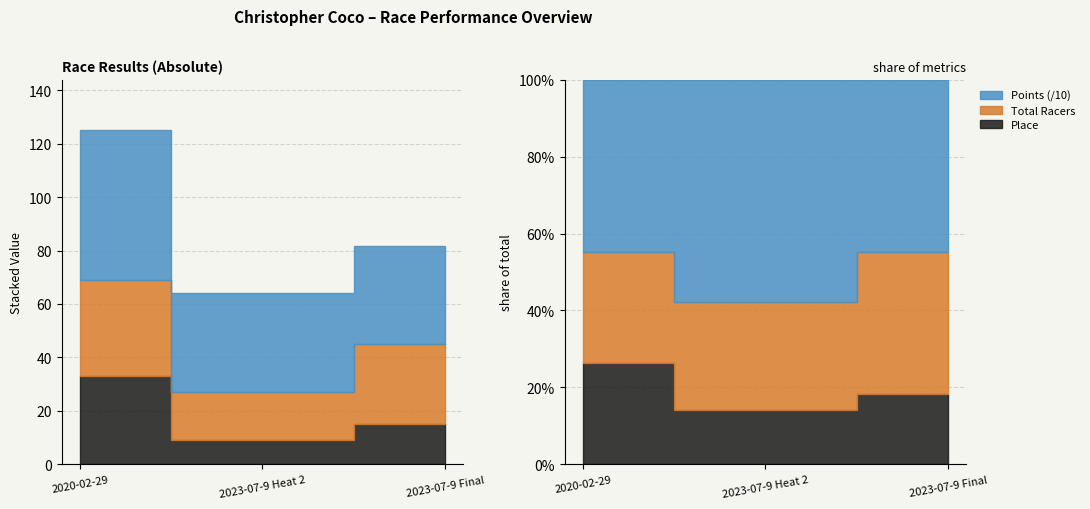

Which series has the largest total across all categories?

Points